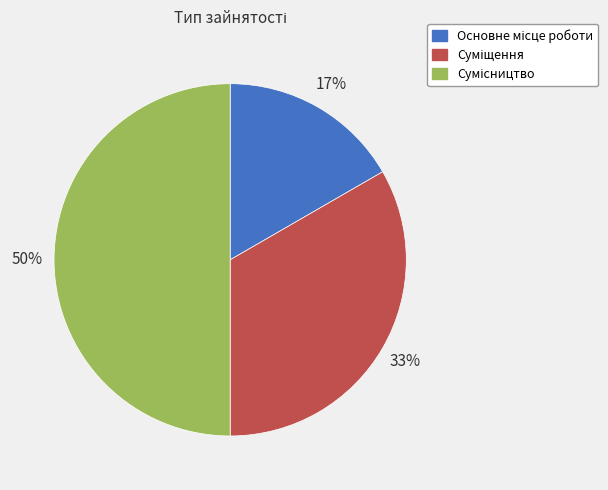

How many segments does this pie chart have?

3